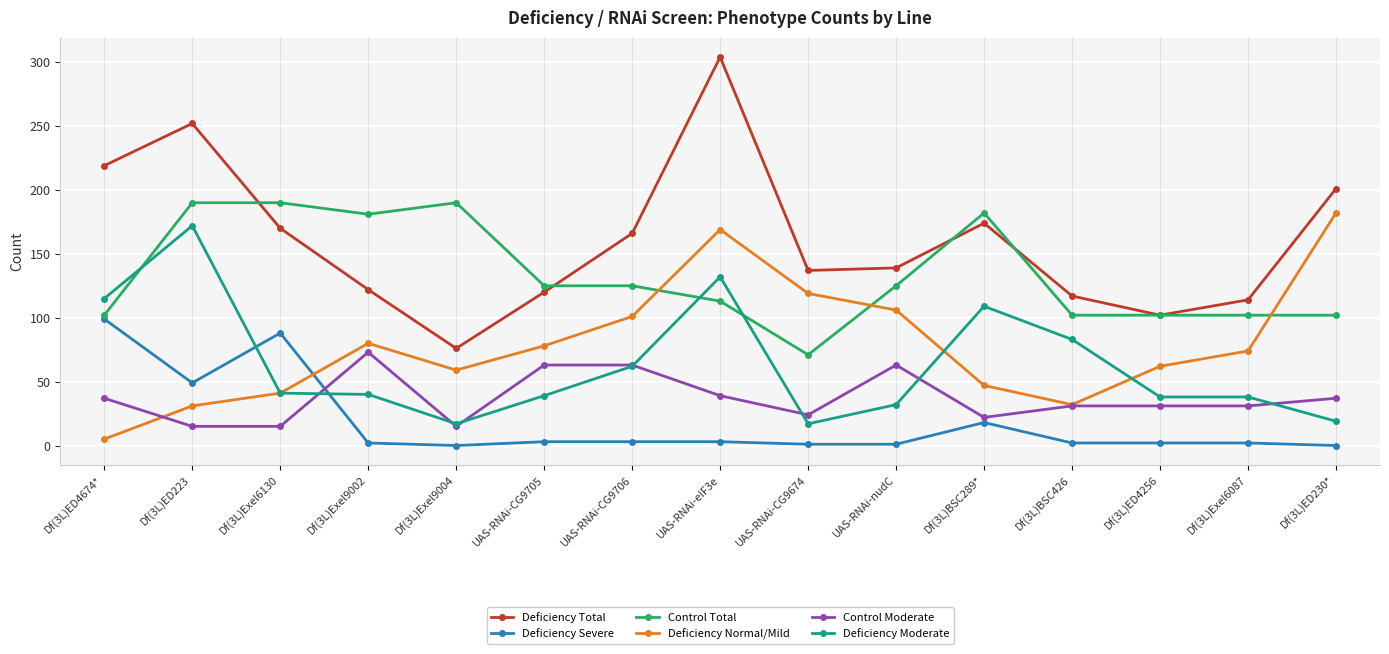

At which category does Deficiency Severe reach its first local peak?

Df(3L)Exel6130